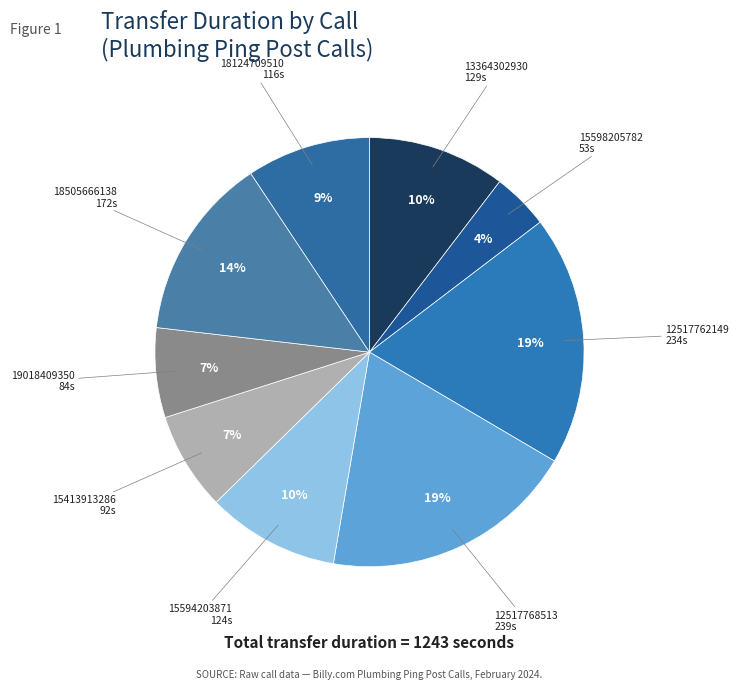

The 13364302930 slice represents 10% of the pie. True or false?

True